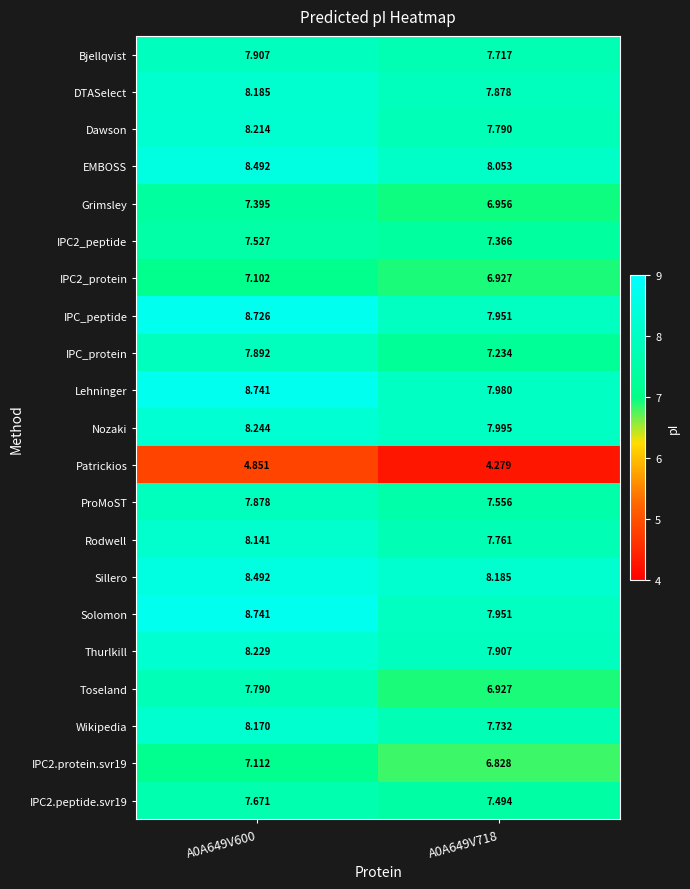

Which series has the largest range (max minus min)?

Toseland